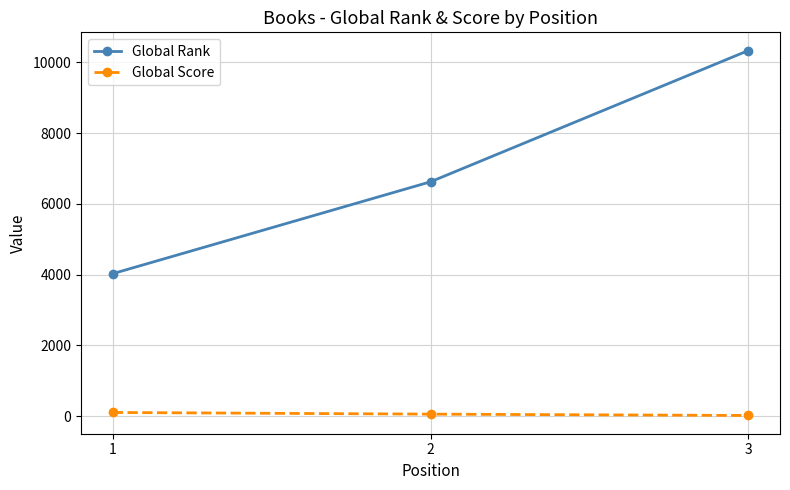

Does the chart have visible grid lines?

Yes